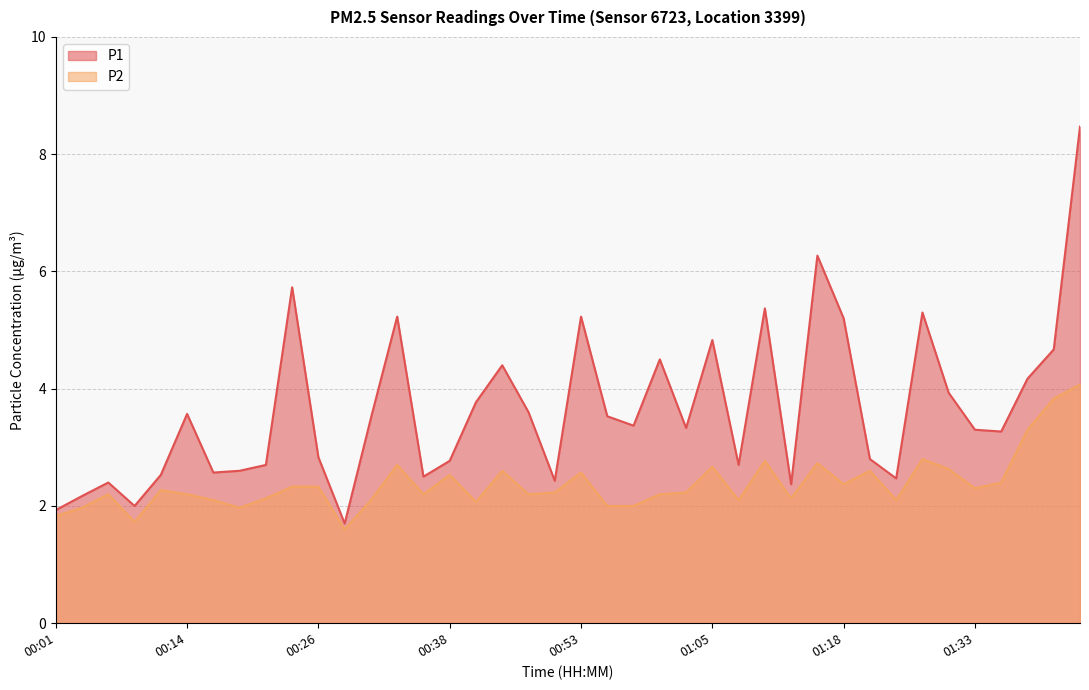

What is the minimum value shown in the chart?

1.6